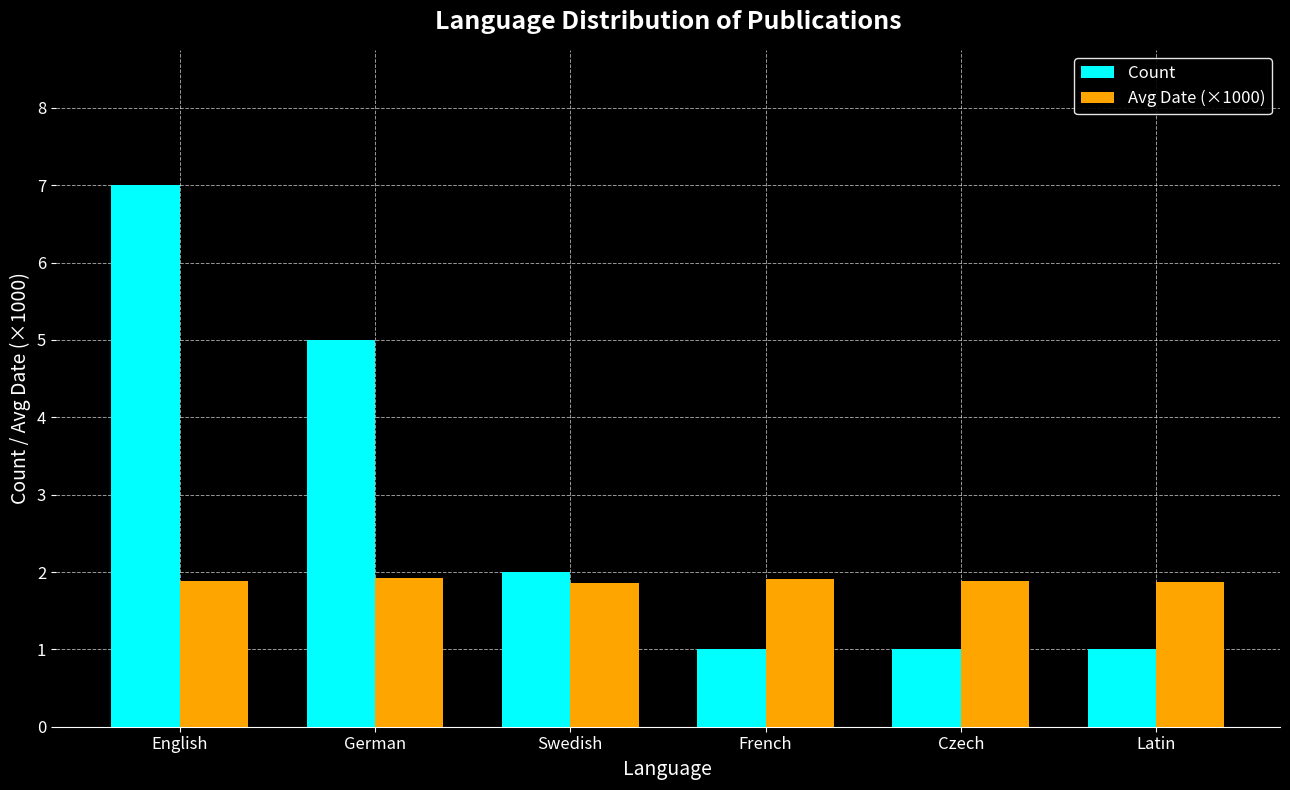

What is the value of the Avg Date (×1000) bar at the 5th from the left?

1.9